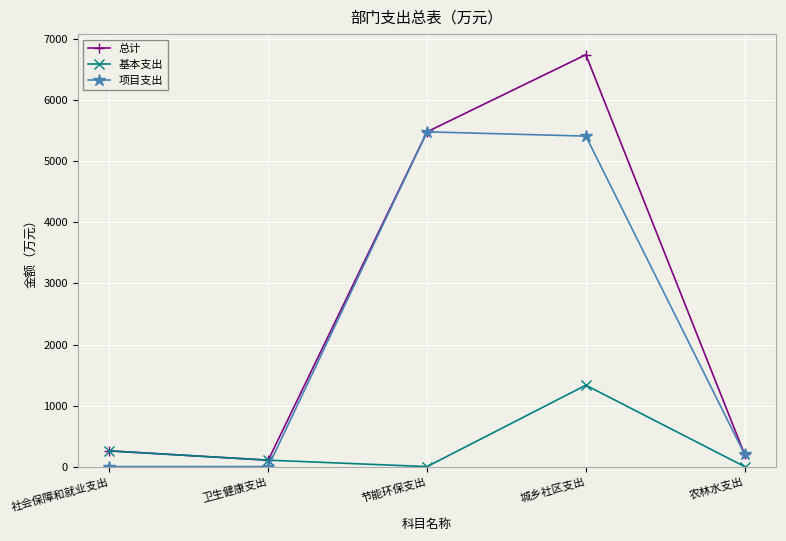

After their last crossing, which series has the higher values: 基本支出 or 项目支出?

项目支出